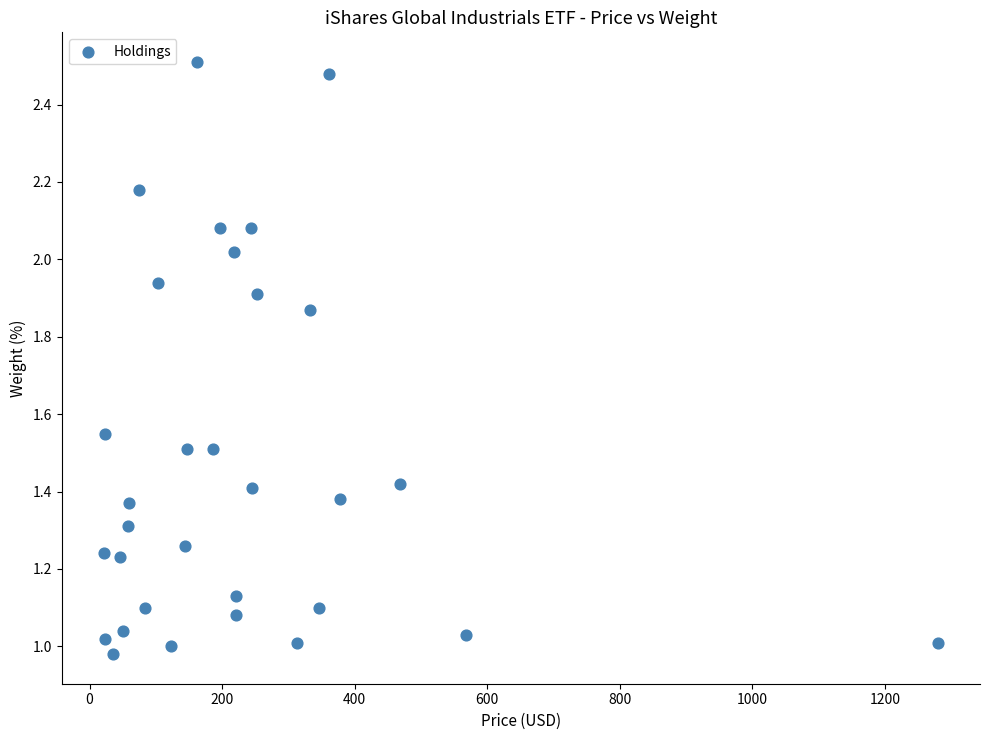

What is the range of X values (max minus min)?

1259.2